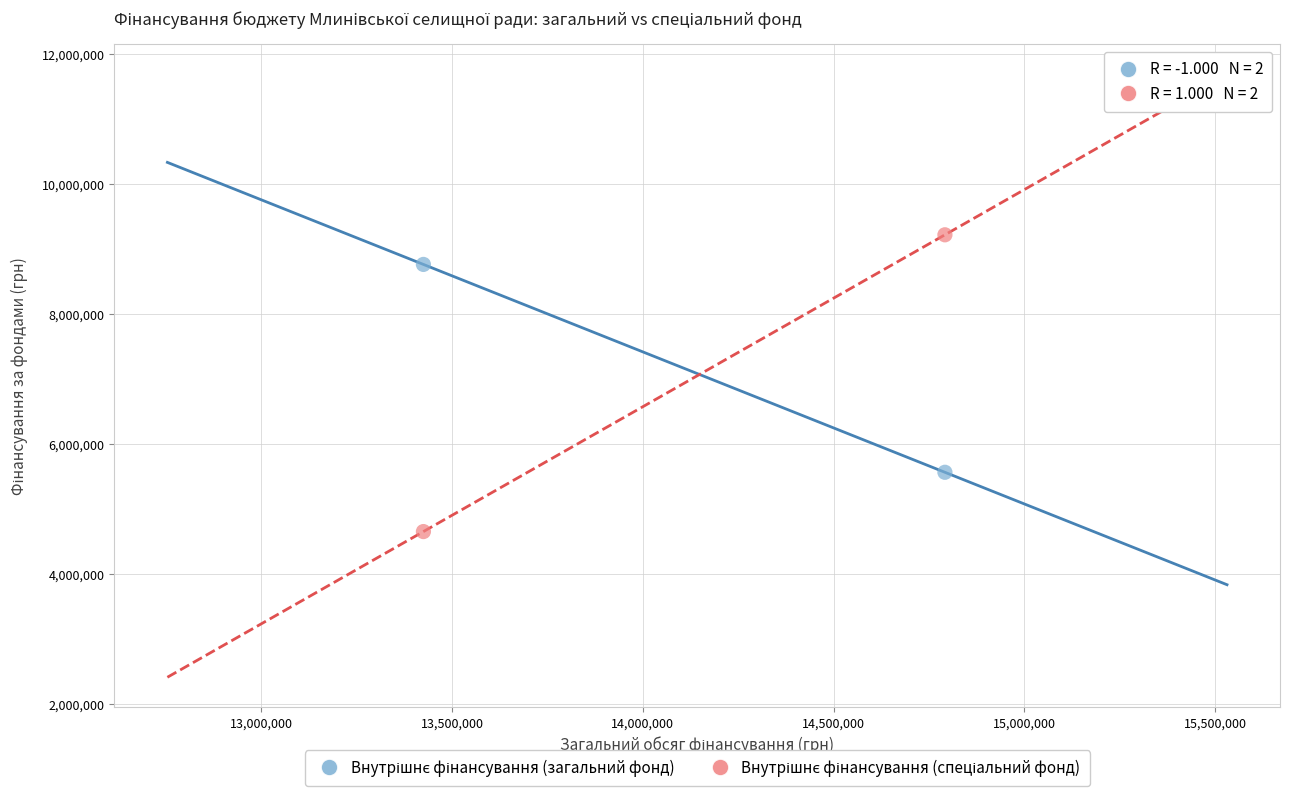

Across all data points, what is the range of Y values (max minus min)?

4563875